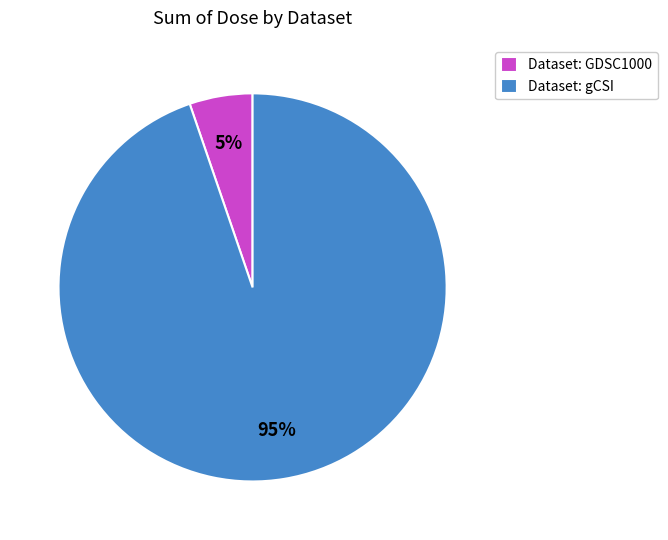

Does any single category account for the majority?

Yes